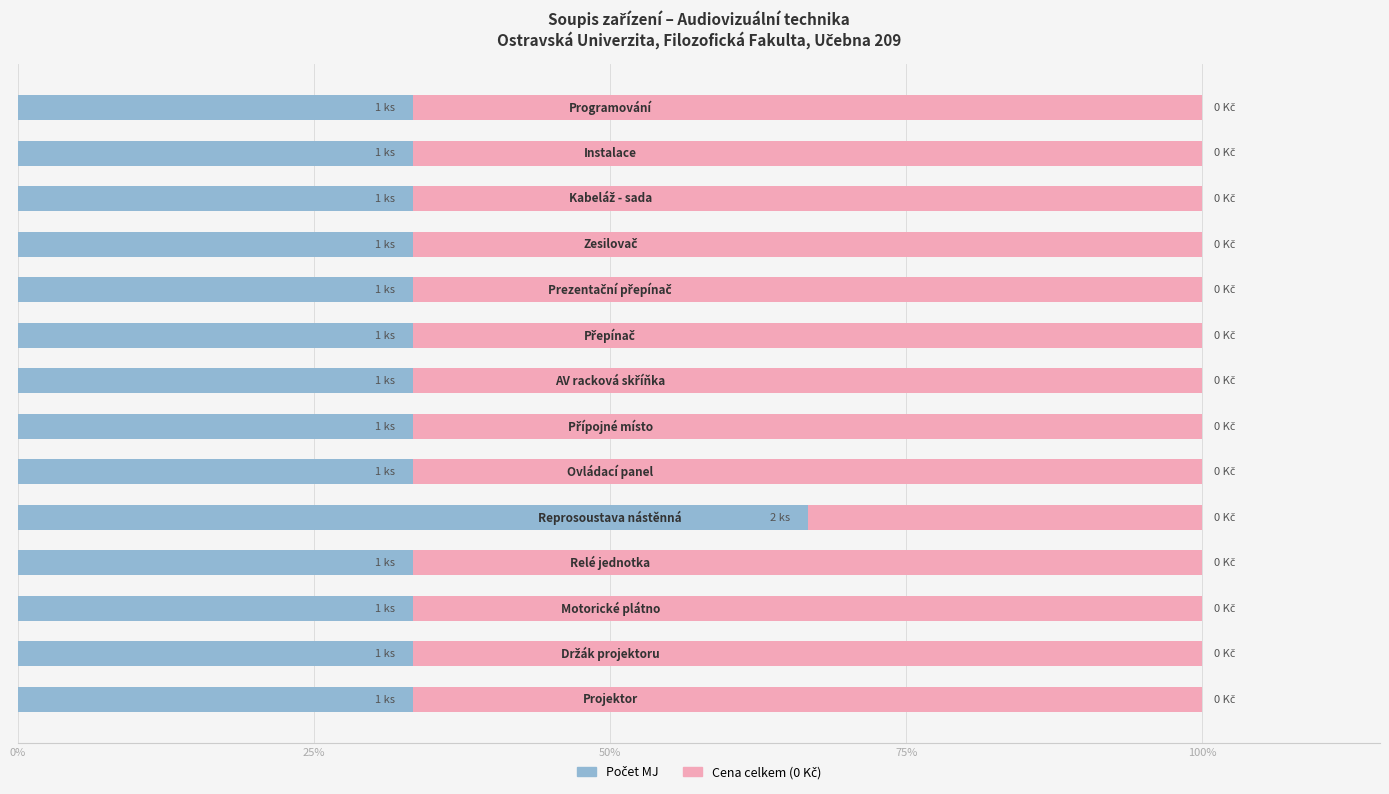

Count the number of categories in the chart.

14